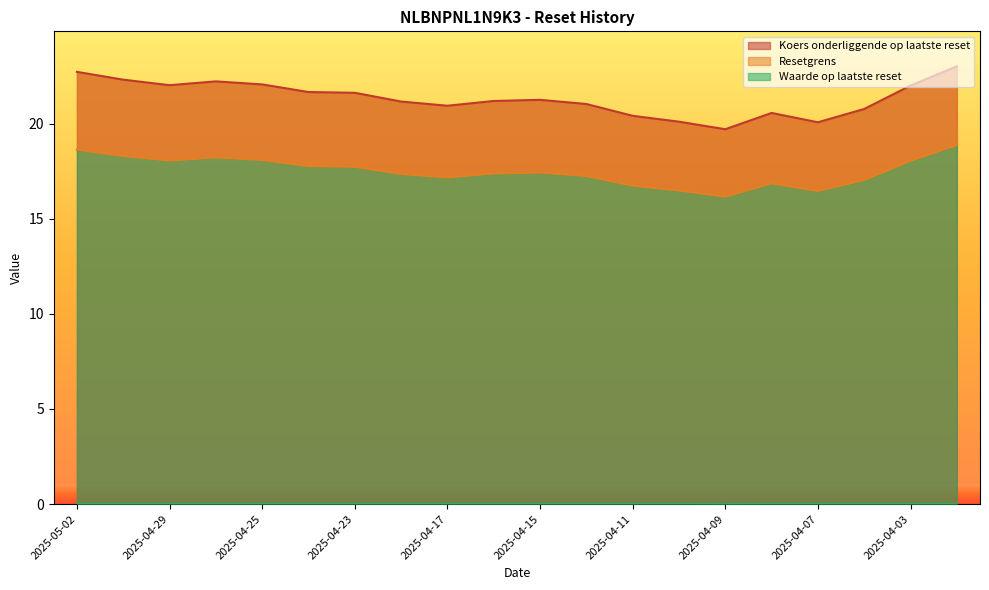

How many interior local peaks does the Koers onderliggende op laatste reset series have?

3